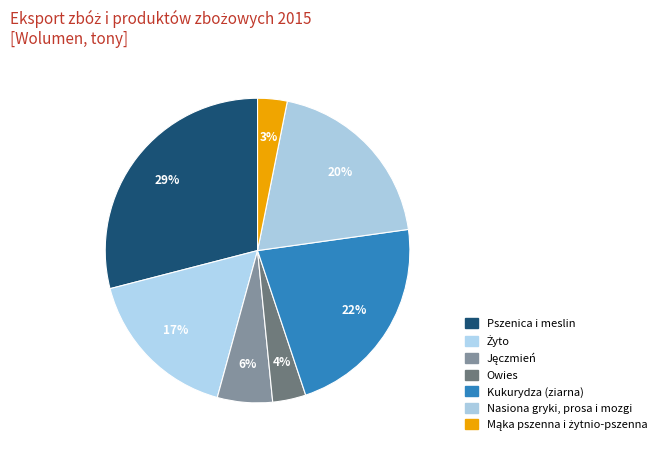

To the nearest percent, what is the average slice percentage?

14%